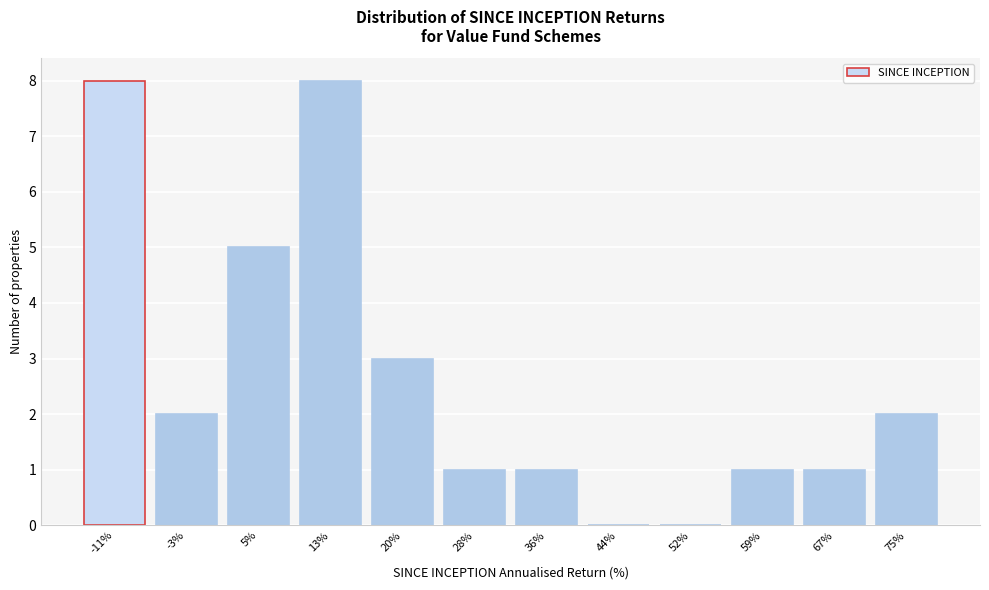

Reading left to right, extract all data points from this chart.

-11%=8	-3%=2	5%=5	13%=8	20%=3	28%=1	36%=1	44%=0	52%=0	59%=1	67%=1	75%=2